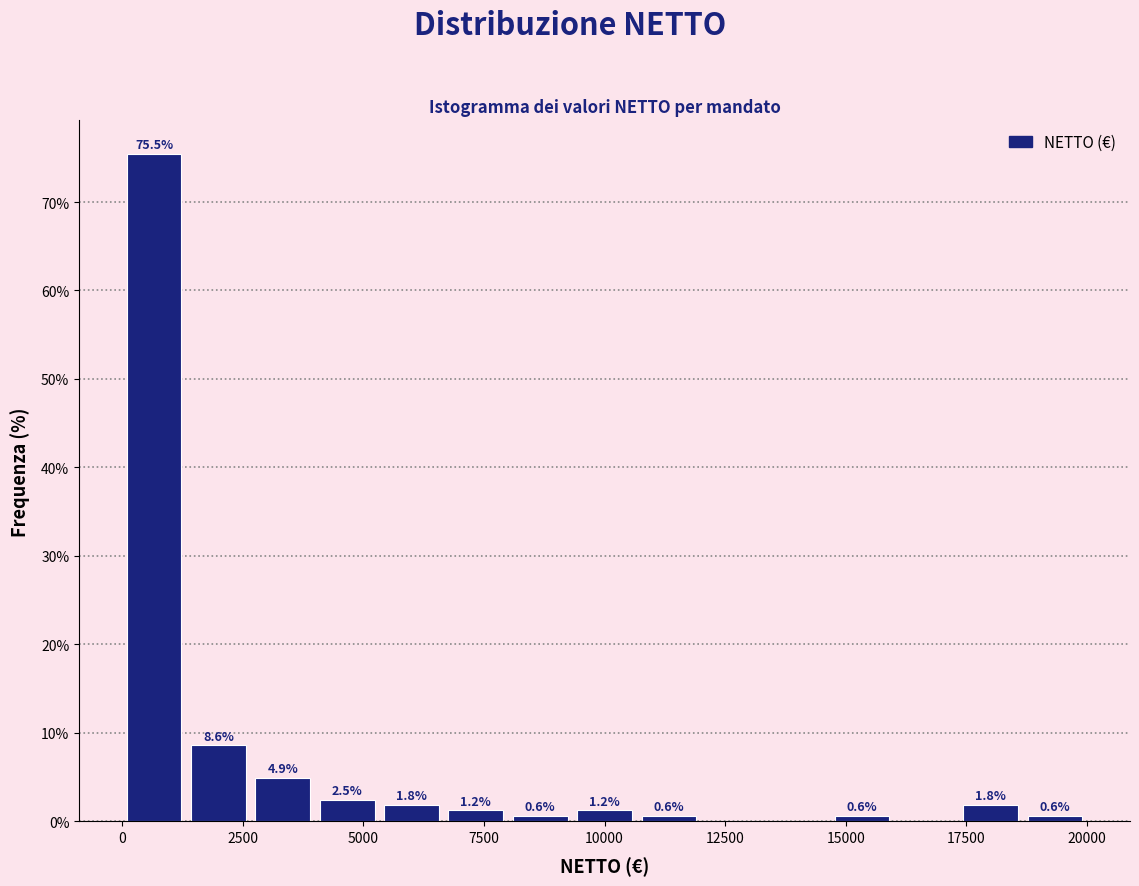

Read against the x-axis, roughly where is the centre of the tallest bar?

500